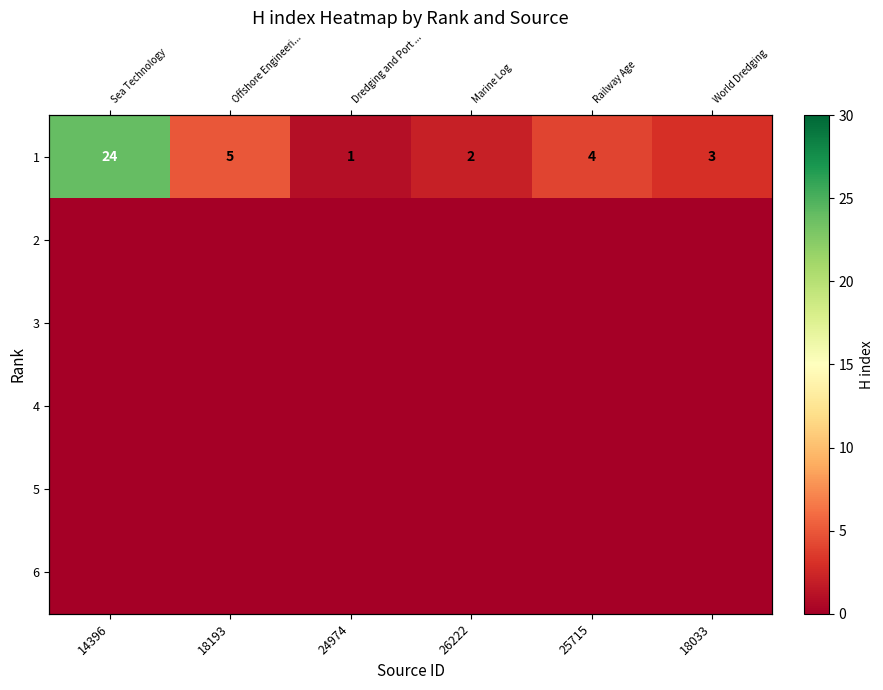

At which category does the chart reach its minimum across all series?

14396